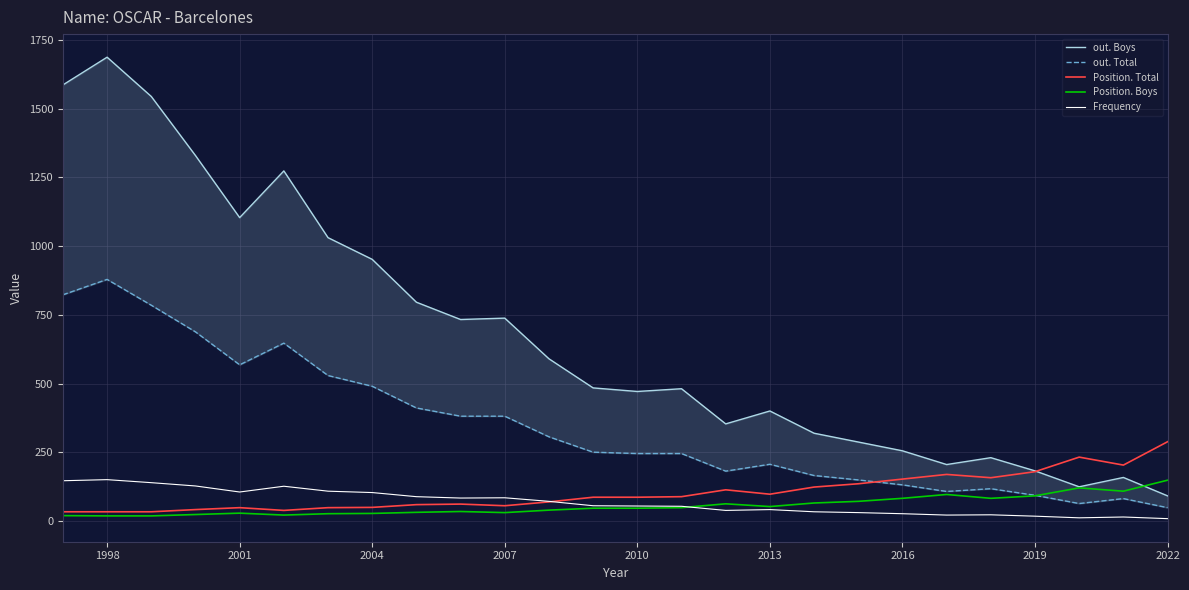

Where is the first local maximum for out. Boys?

1998